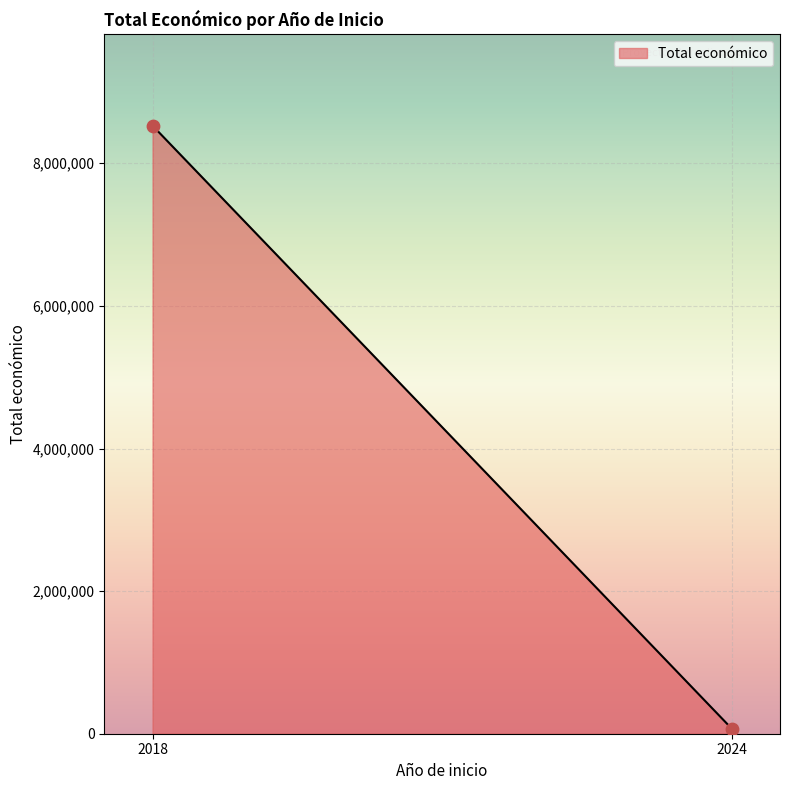

What is the range of X values (max minus min)?

6